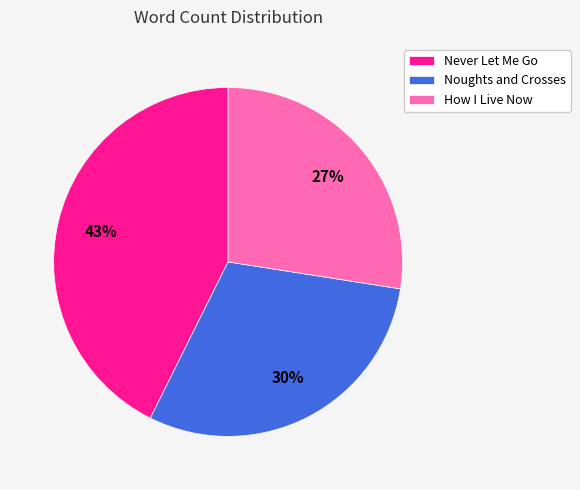

How many segments does this pie chart have?

3